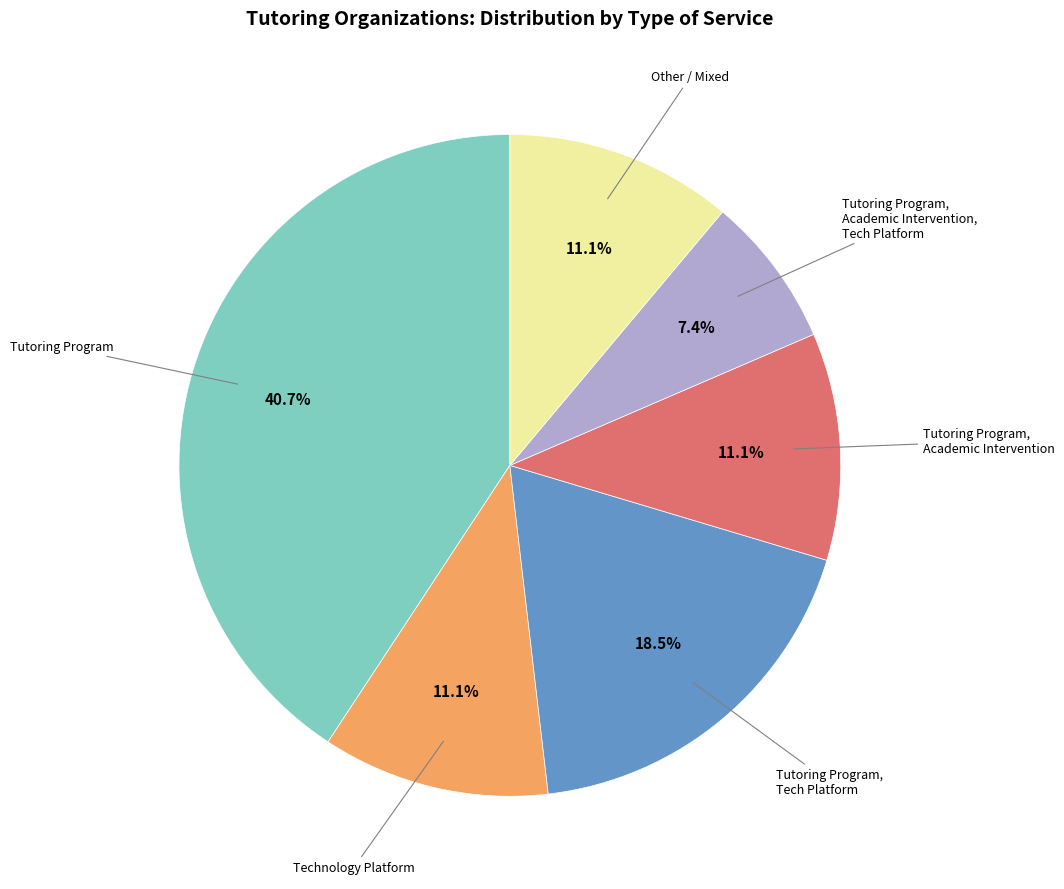

How many slices are in this pie chart?

6